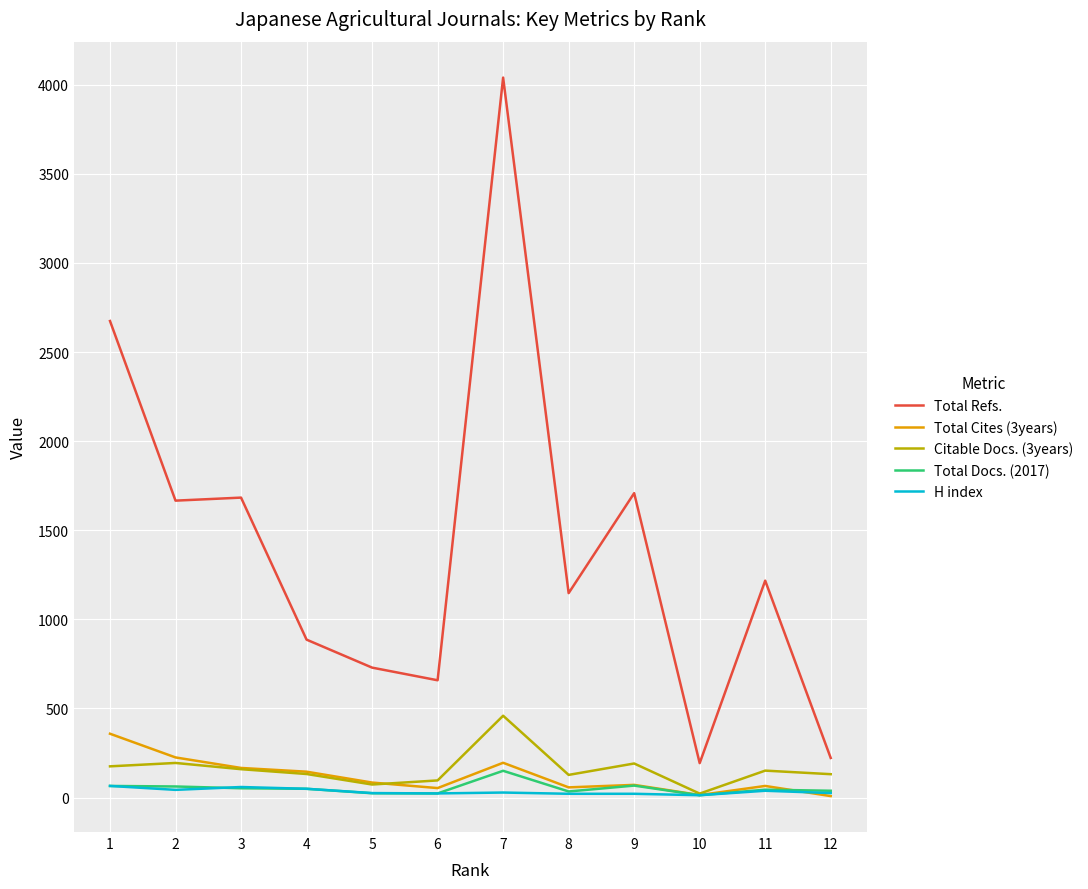

What is the minimum value for Total Refs.?

193